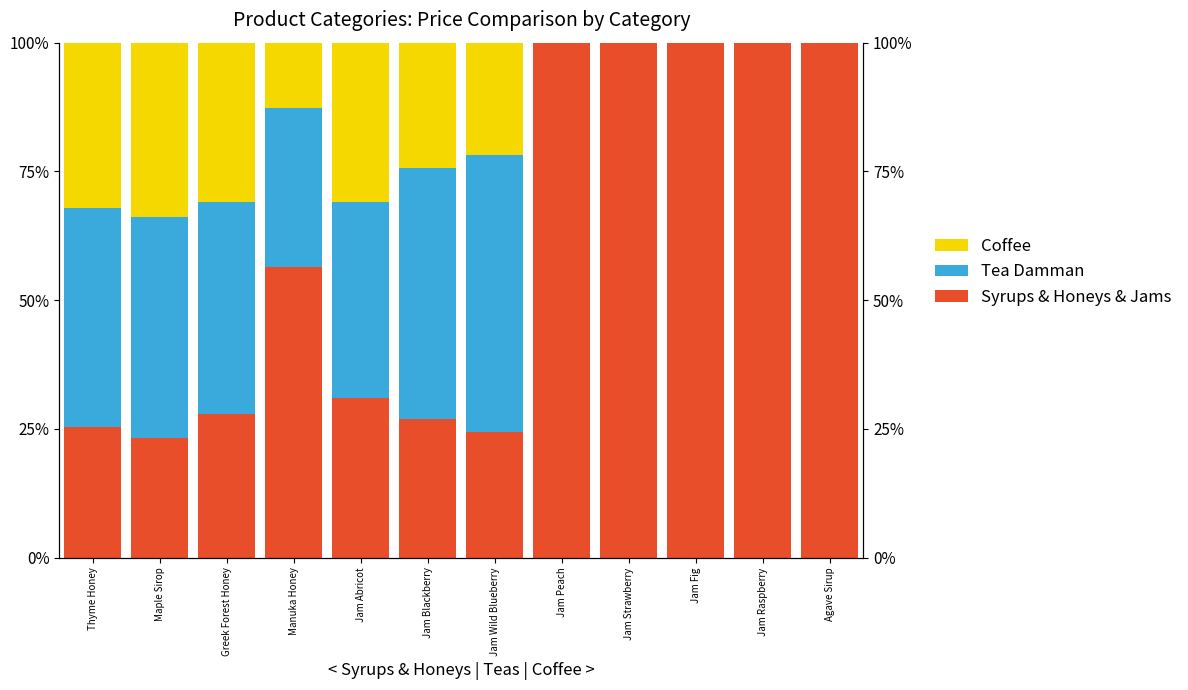

List the series in order of their peak value, lowest first.

Coffee, Tea Damman, Syrups & Honeys & Jams